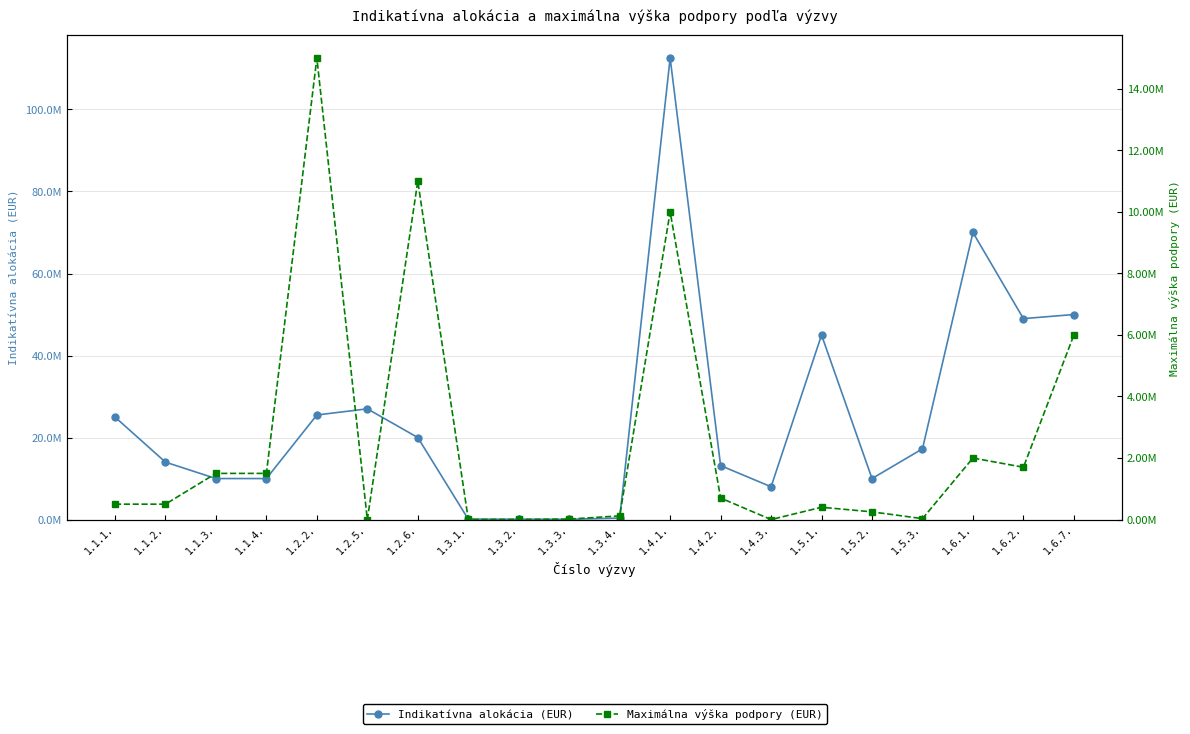

Reading left to right, what are all the values shown in this chart?

Indikatívna alokácia (EUR): 25000000	14000000	10000000	10000000	25500000	27000000	20000000	86000	70500	56000	360000	112550000	13160000	8000000	45000000	10000000	17250000	70000000	49000000	50000000
Maximálna výška podpory (EUR): 500000	500000	1500000	1500000	15000000	0	11000000	5300	4700	14000	120000	10000000	700000	0	400000	250000	30000	2000000	1700000	6000000